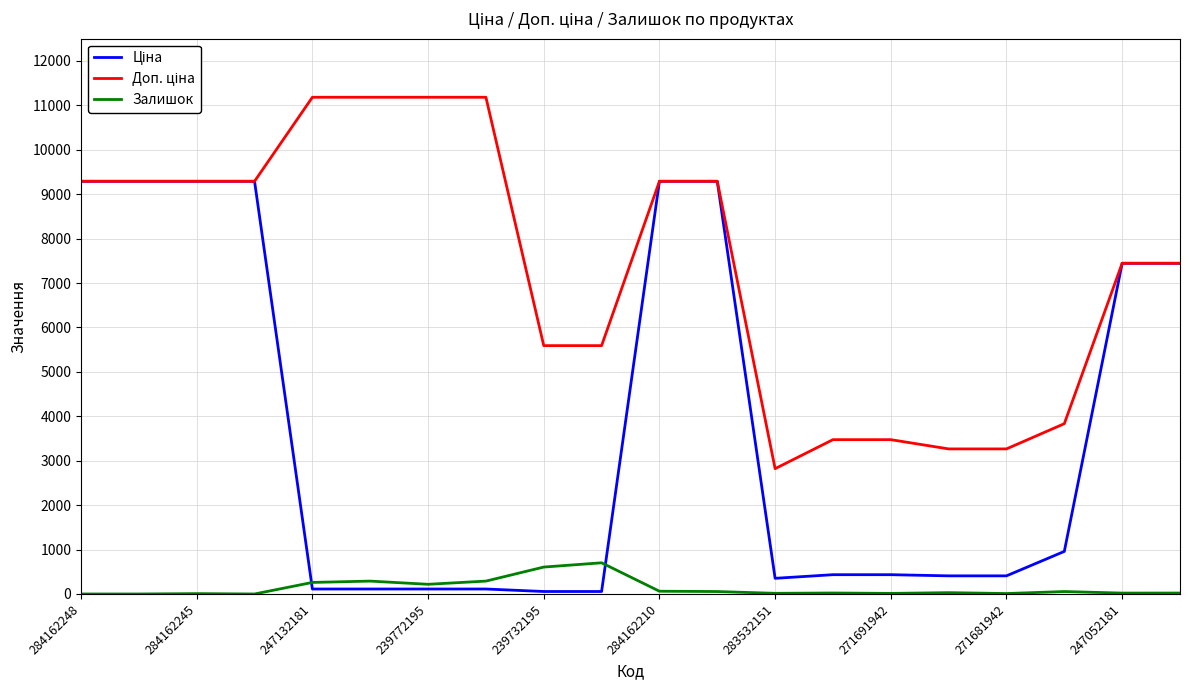

How many lines are shown in the chart?

3